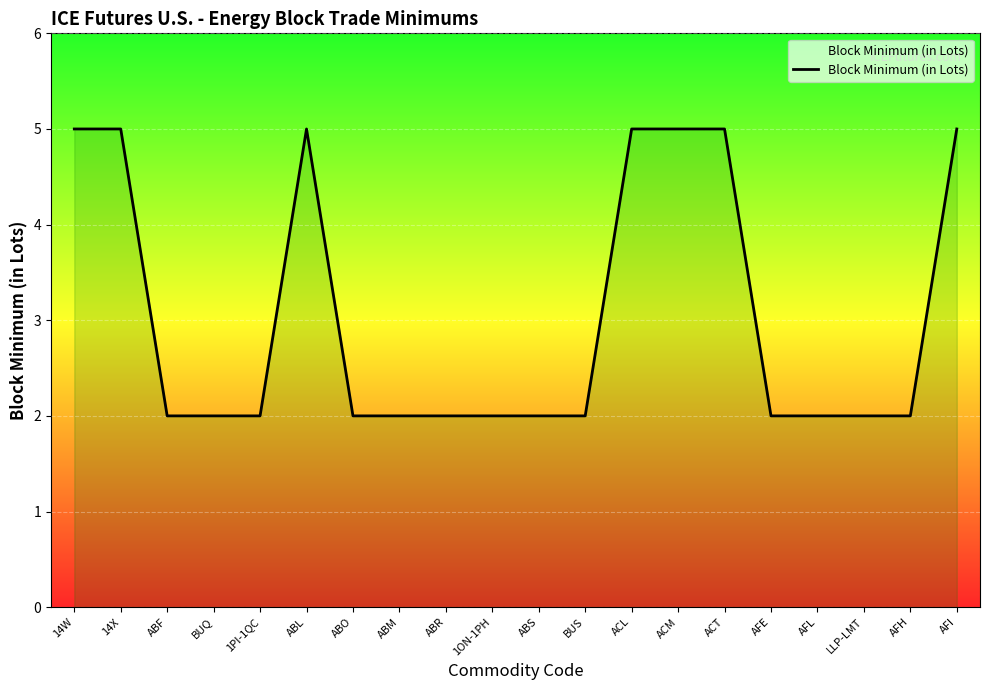

What is the difference between the maximum and minimum values?

3